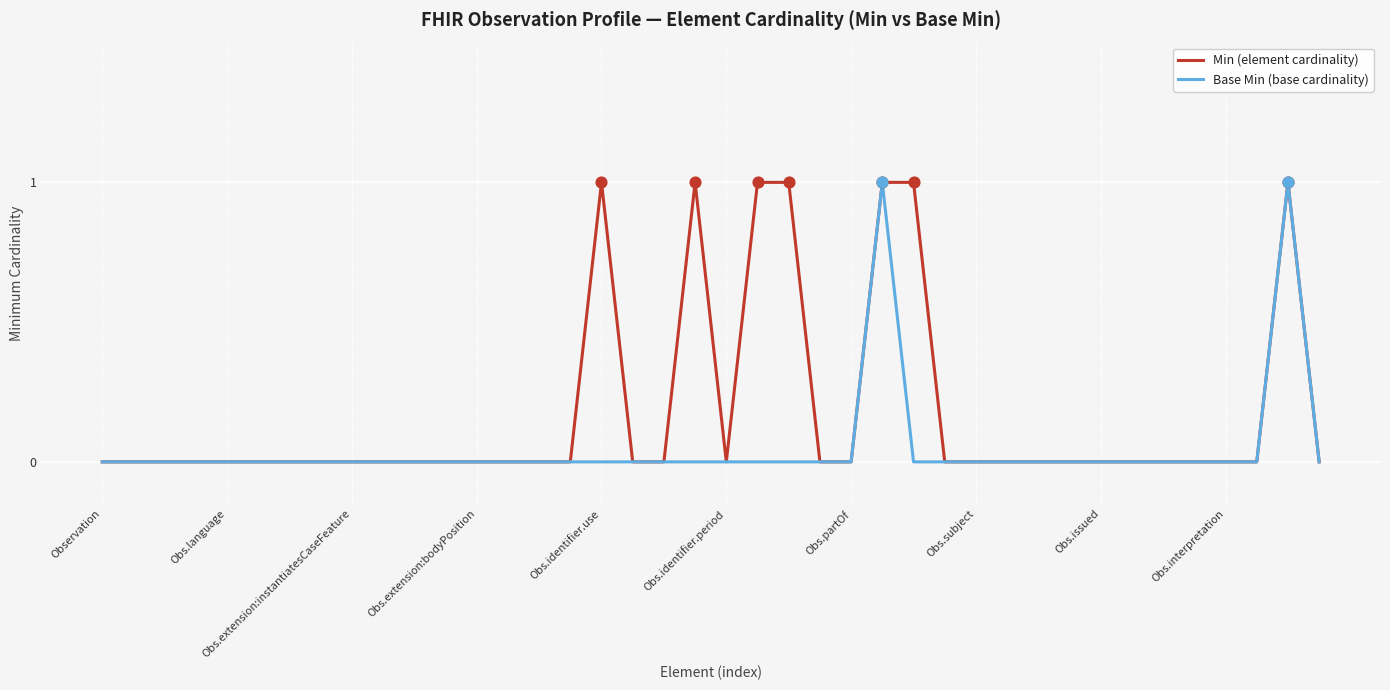

What are all the series names shown in the legend?

Min (element cardinality), Base Min (base cardinality)